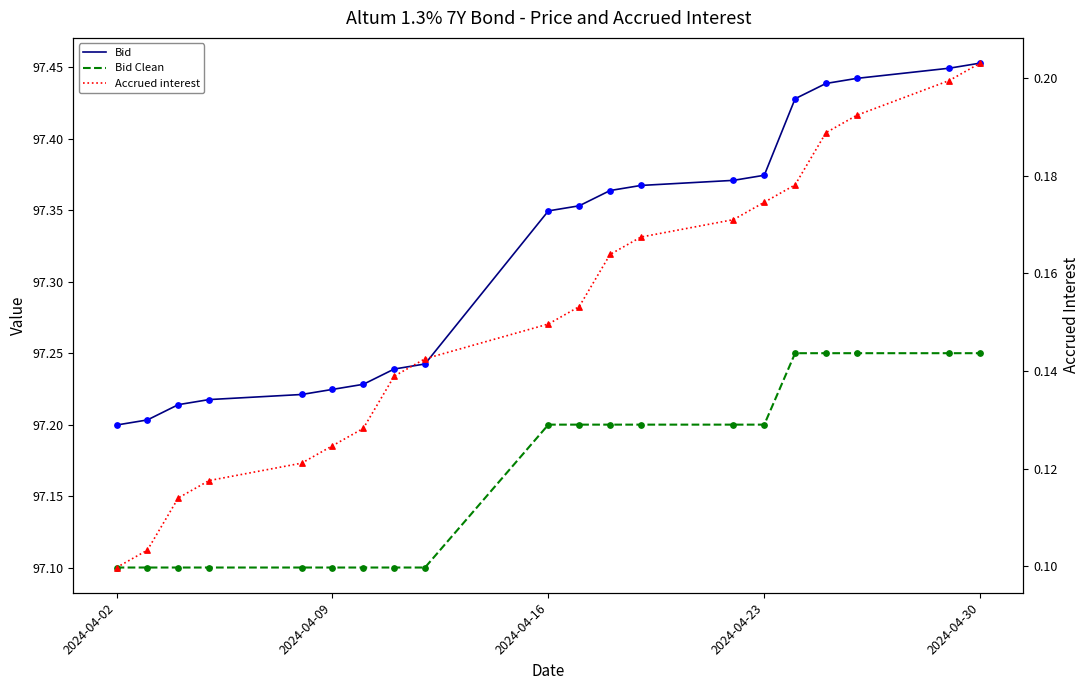

Which series has the largest Y range (max minus min)?

Bid